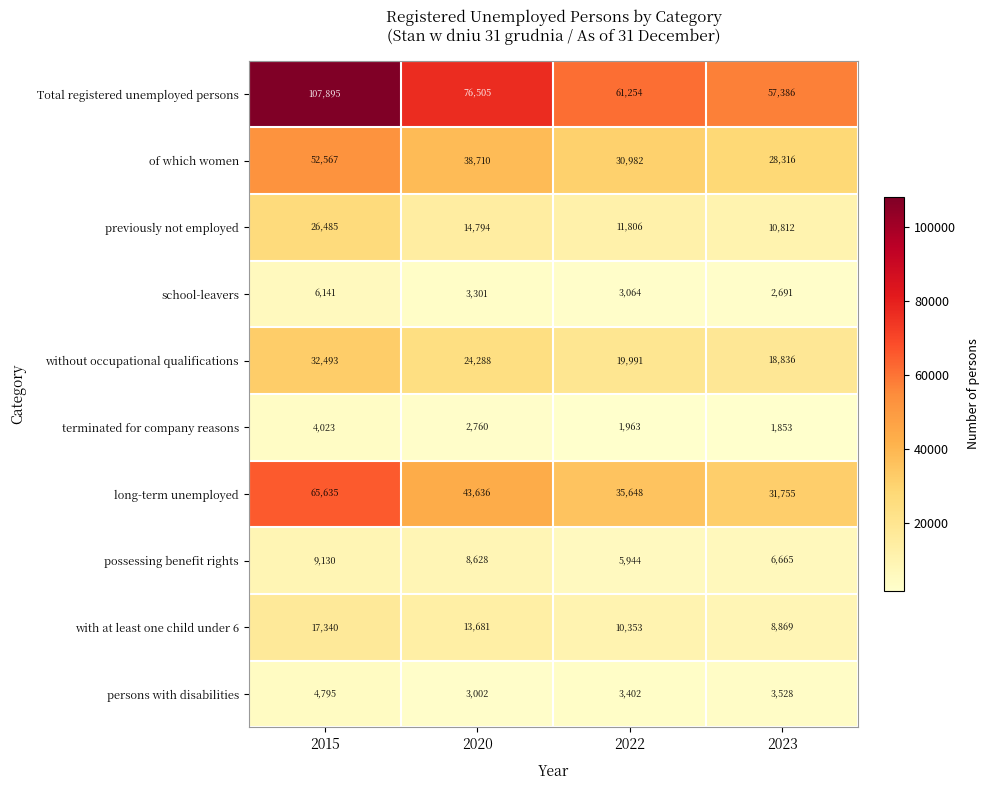

Is the value of possessing benefit rights at 2020 greater than the value of school-leavers at 2015?

Yes